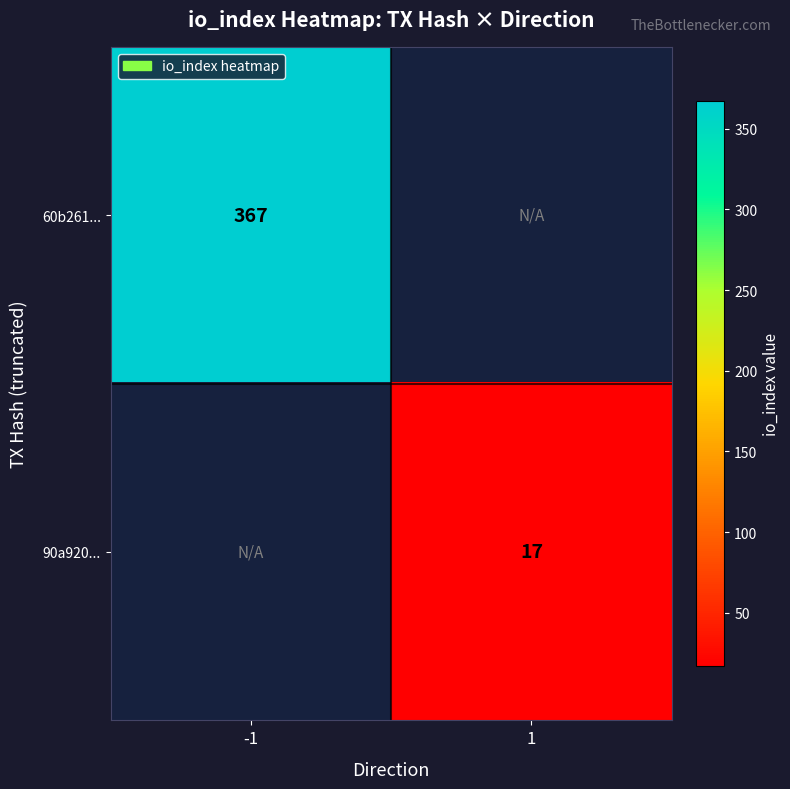

The 60b261... series shows 544 at -1. True or false?

False